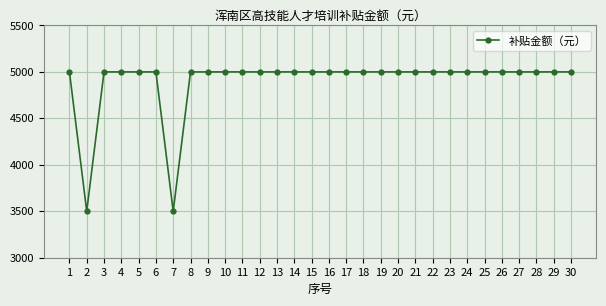

How many data points does each series have?

30